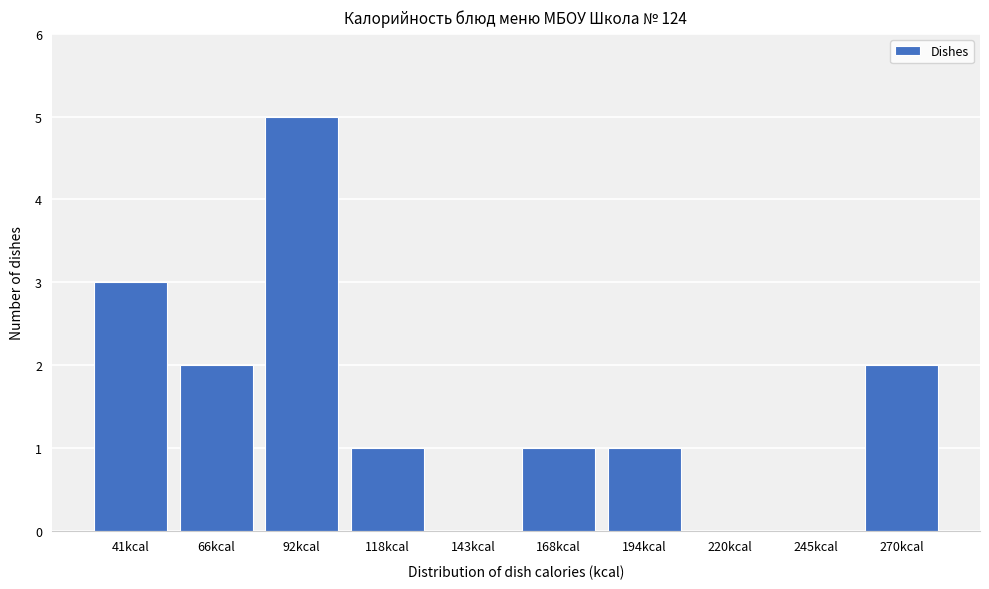

Reading right to left, transcribe all the data shown in this chart.

270kcal=2	245kcal=0	220kcal=0	194kcal=1	168kcal=1	143kcal=0	118kcal=1	92kcal=5	66kcal=2	41kcal=3